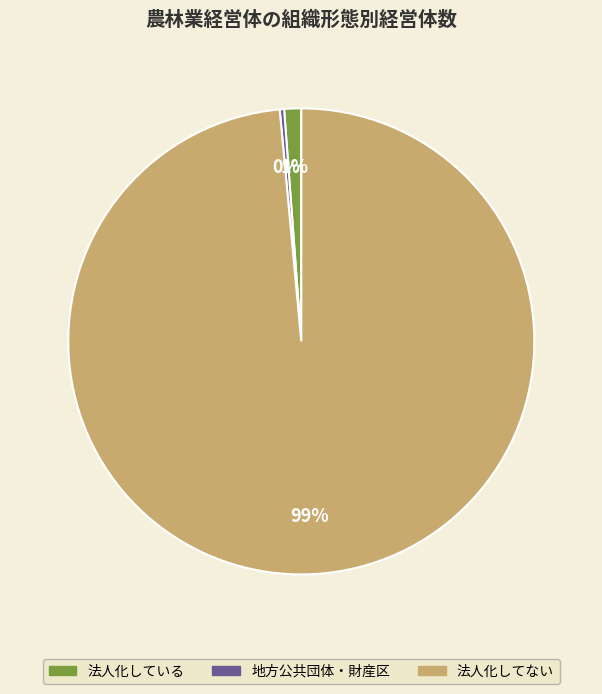

Which category has the biggest portion of the pie?

法人化してない